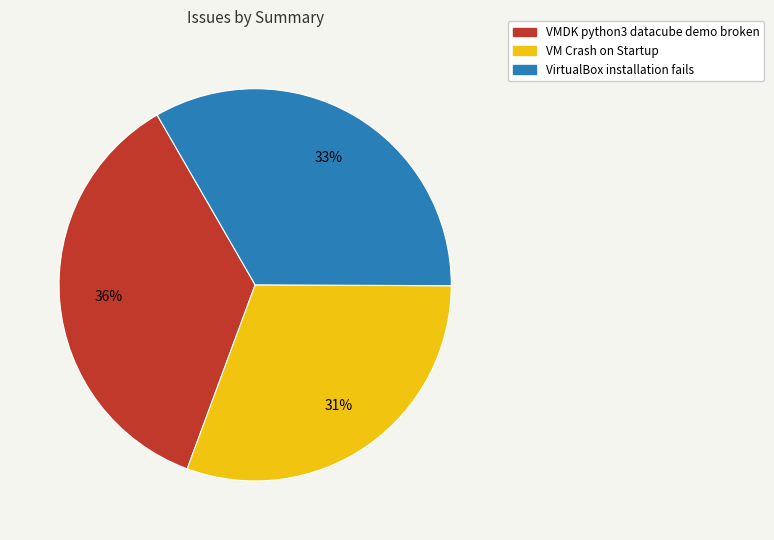

Count the number of slices in the pie.

3